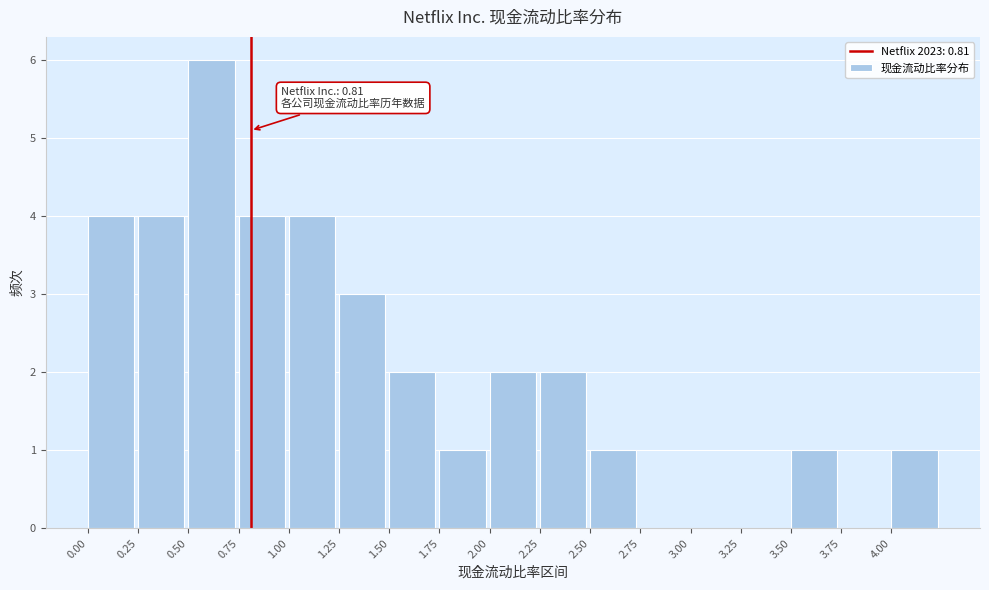

Over which range of the x-axis is the bar tallest?

0.50 to 0.75